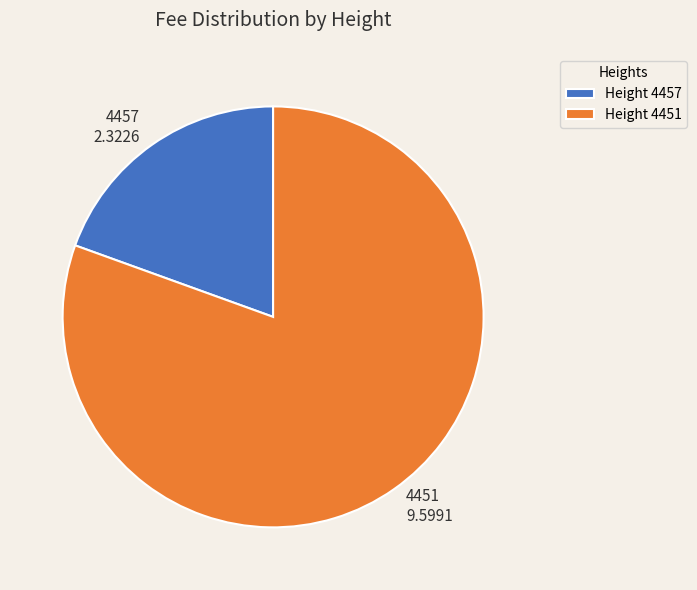

What is the smallest slice in the pie chart?

Height 4457